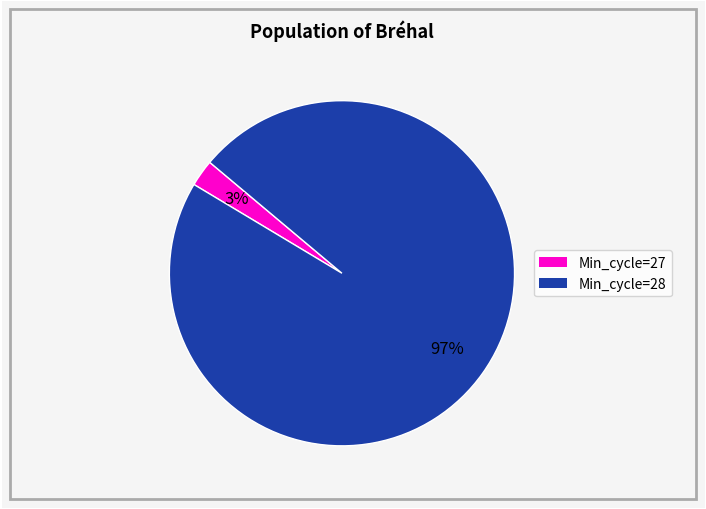

Is there a majority slice in this chart?

Yes